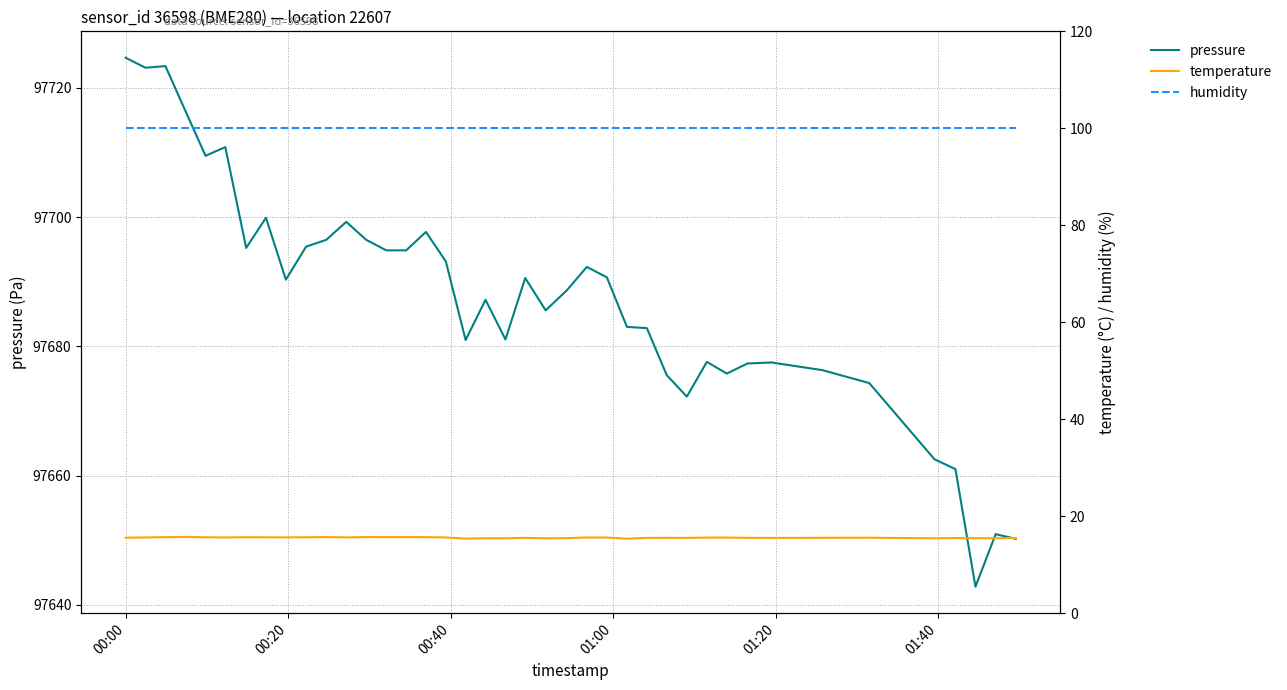

At which category is the sum across all series the highest?

00:00